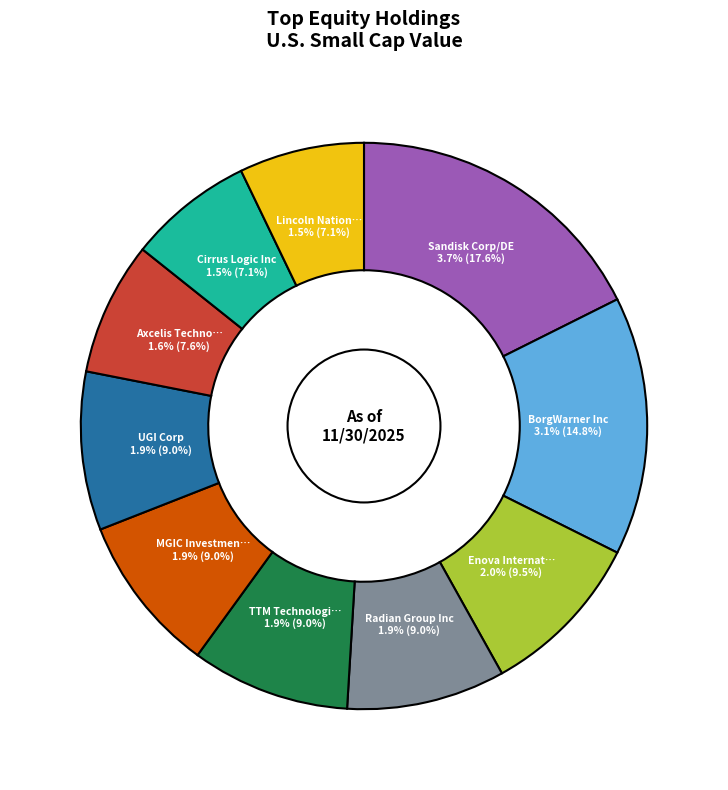

To the nearest percent, what percentage of the pie is UGI Corp?

9%